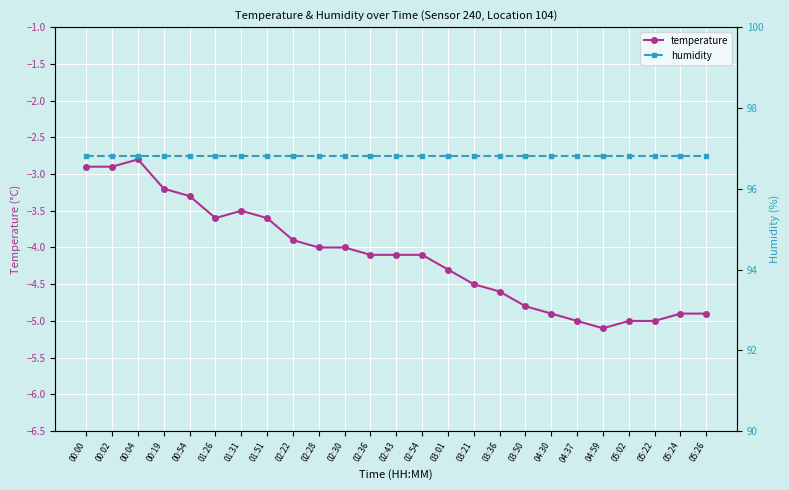

Is the value of humidity at 03:21 greater than the value of temperature at 03:50?

Yes